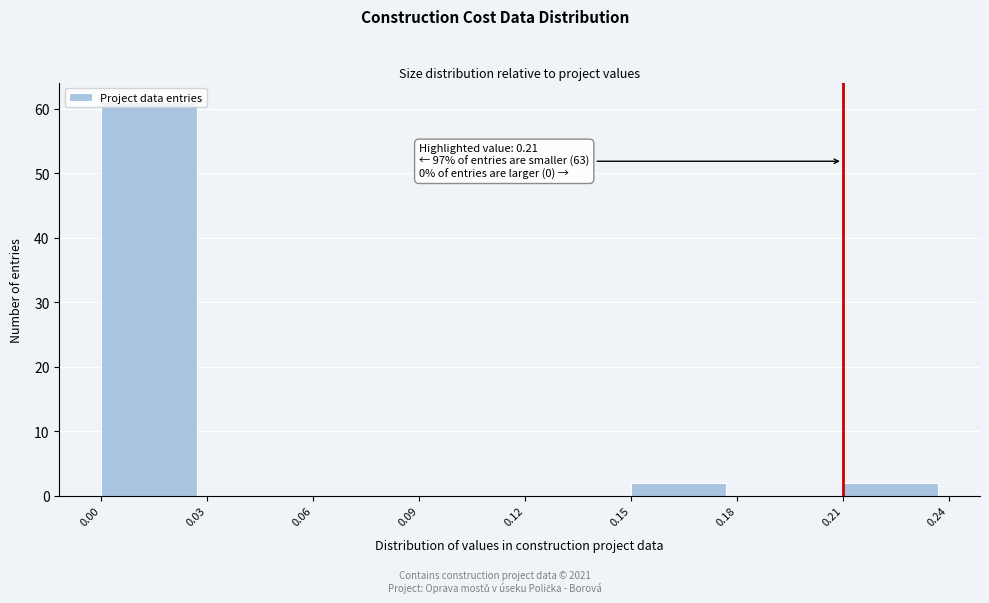

Which range on the x-axis has the tallest bar?

0.00 to 0.03